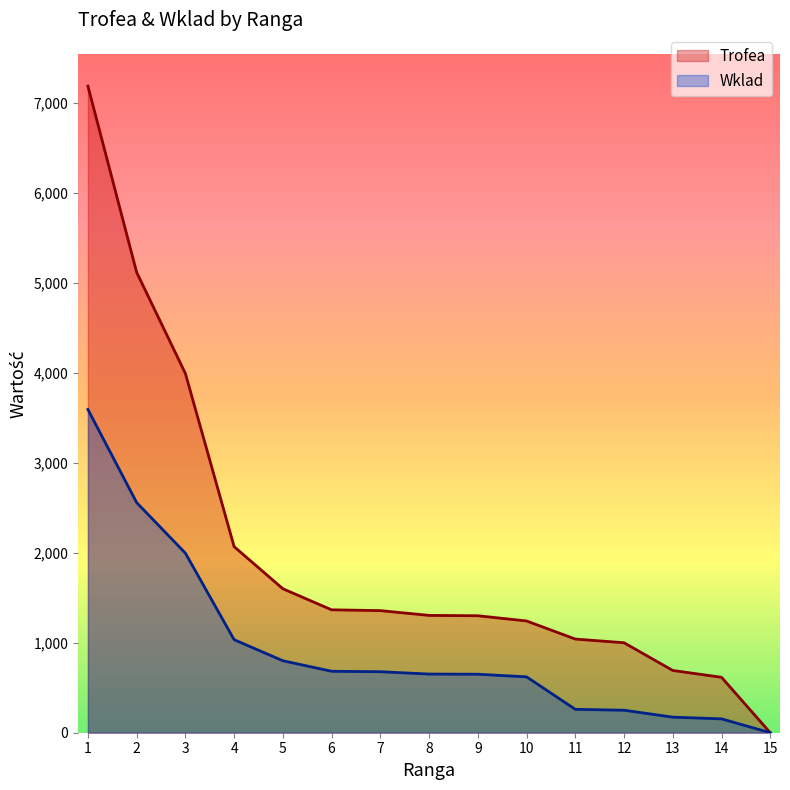

Rank the series at 8 from highest to lowest value.

Trofea, Wklad